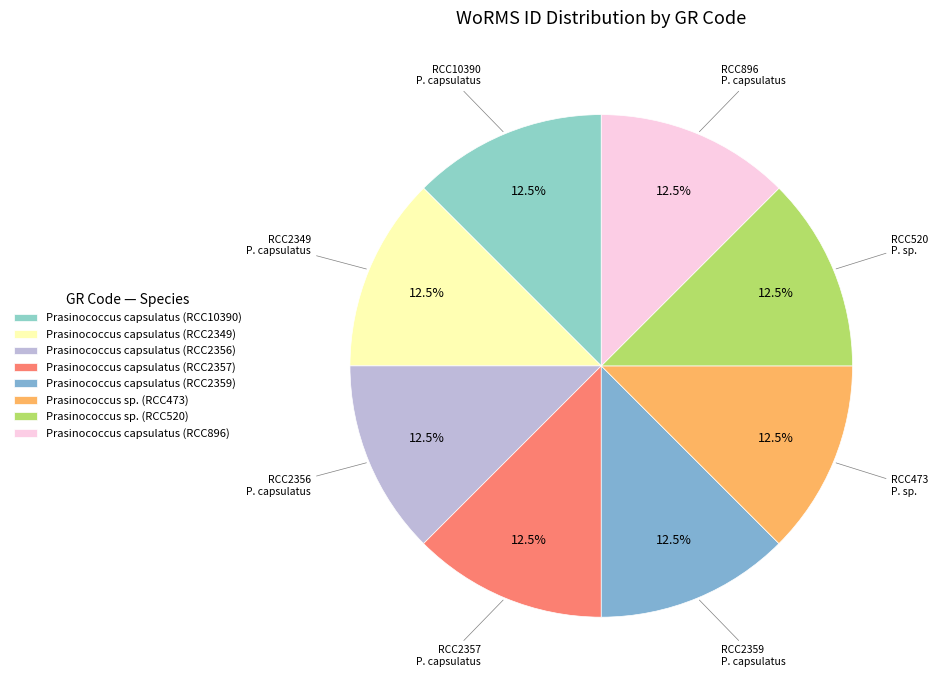

Count the number of slices in the pie.

8